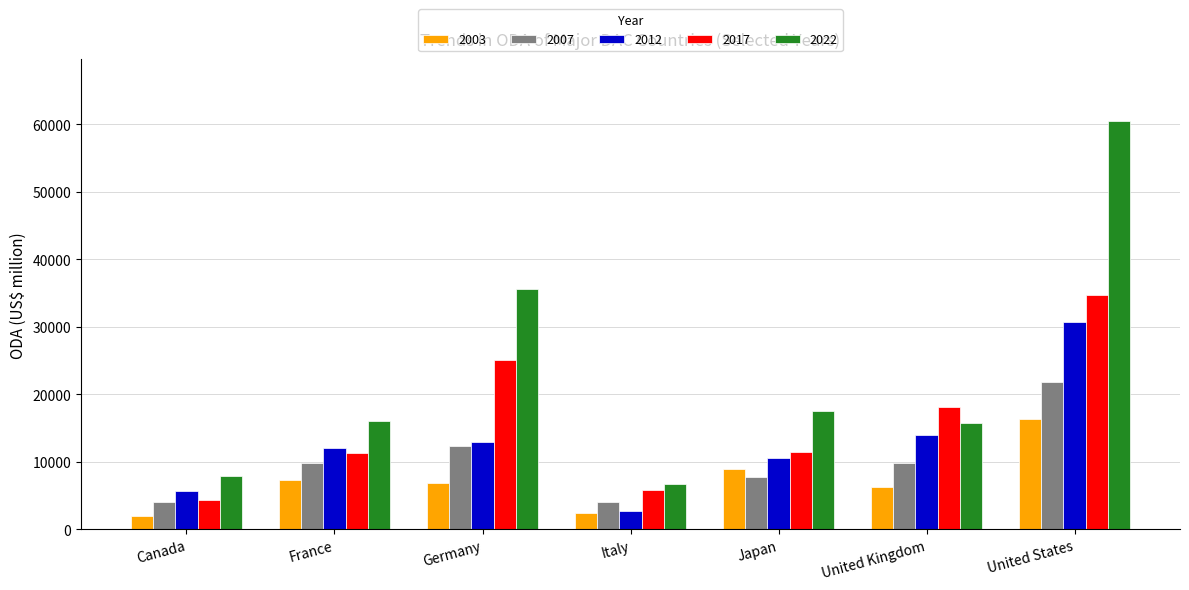

The value of 2017 at Italy is 5858.0. True or false?

True